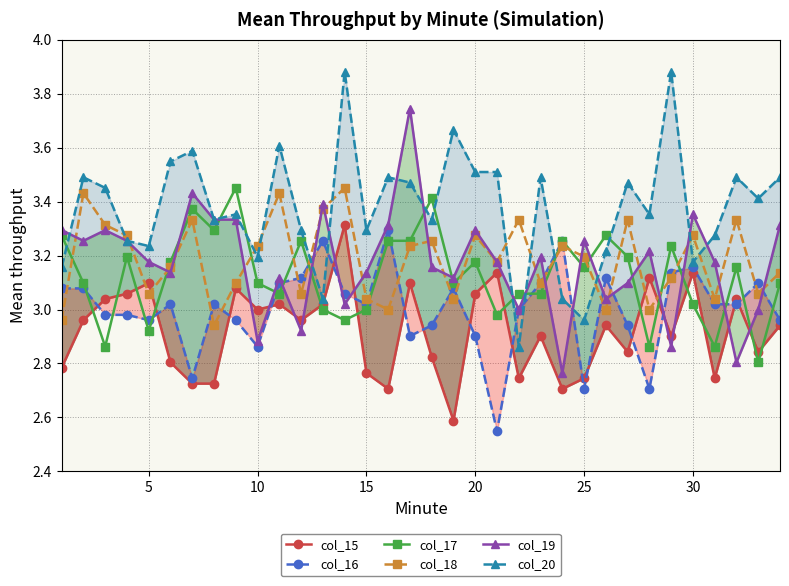

True or false: col_18 has more than 1 interior local peaks.

True